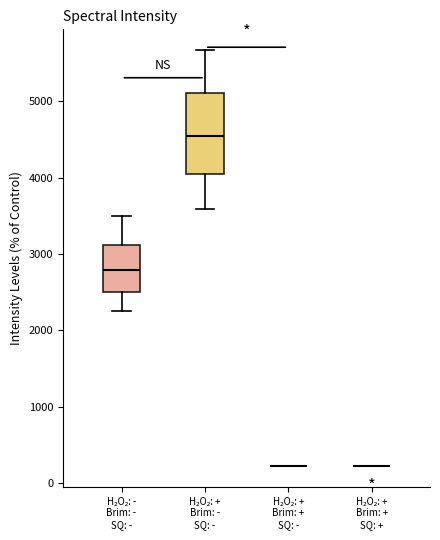

Where is the lower edge of the box for H₂O₂: + Brim: - SQ: - on the y-axis? The values are not printed on the chart, so give them approximately, as read against the axis.

4000